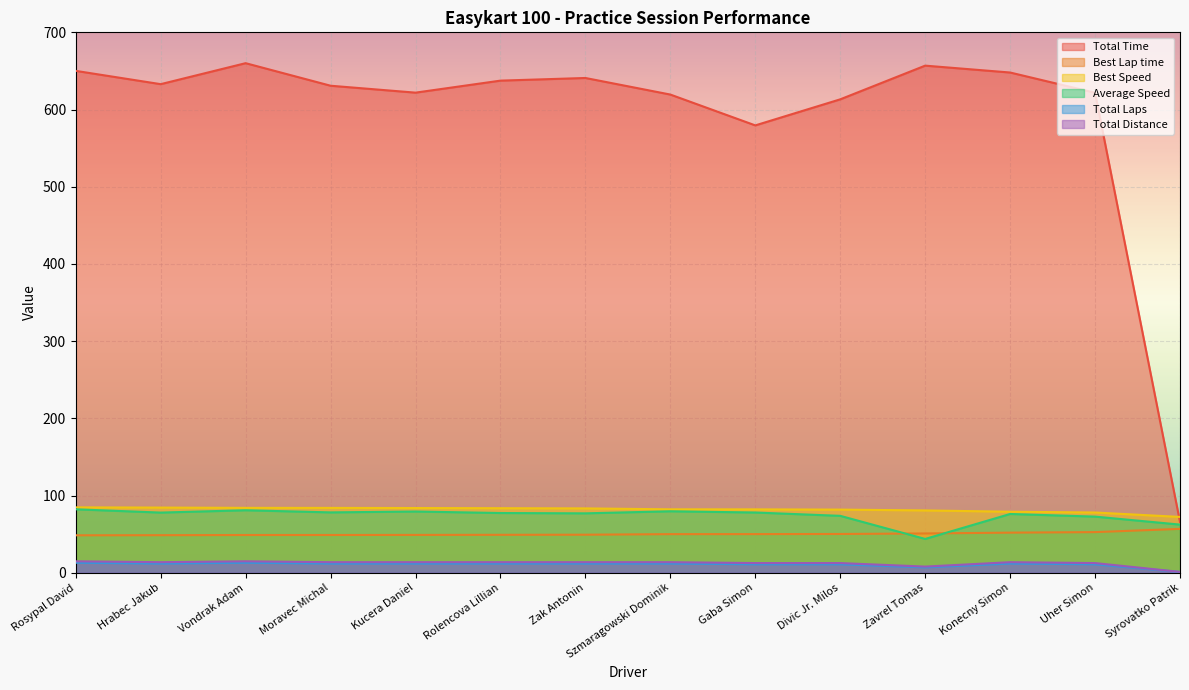

True or false: Total Distance and Best Lap time cross at least once.

False